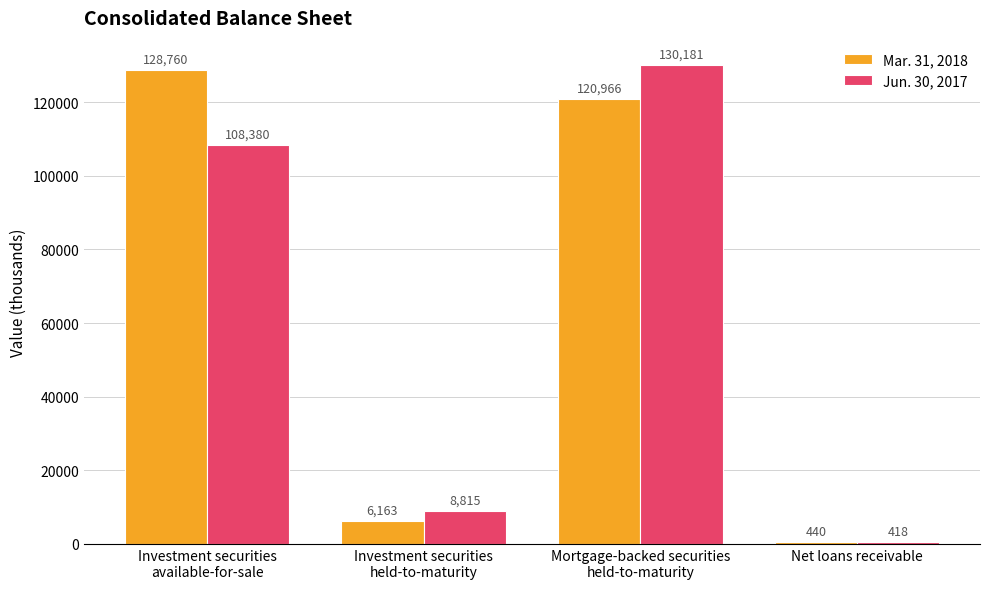

Reading left to right, list all the values displayed in this chart.

Mar. 31, 2018: 128760	6163	120966	440
Jun. 30, 2017: 108380	8815	130181	418